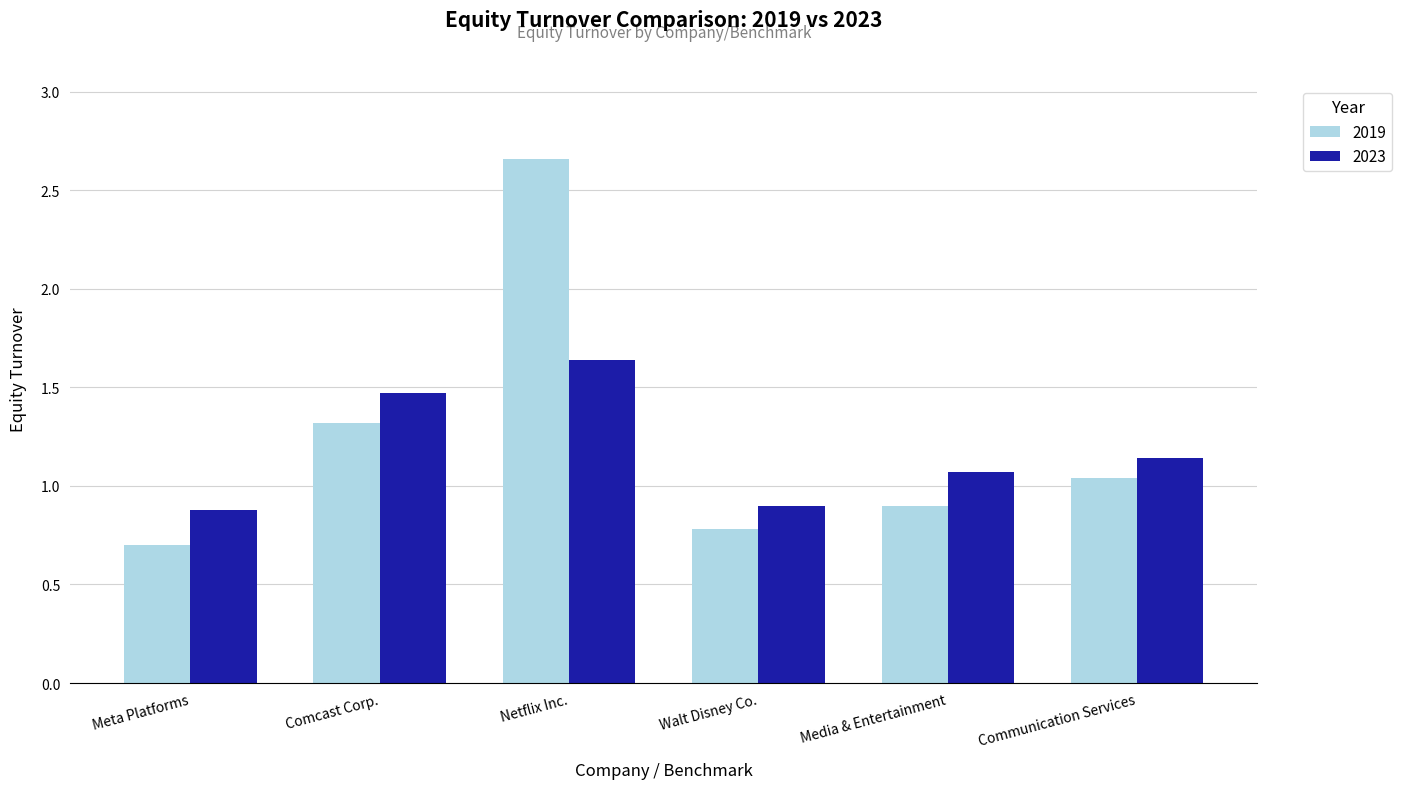

At which category does the chart reach its peak across all series?

Netflix Inc.